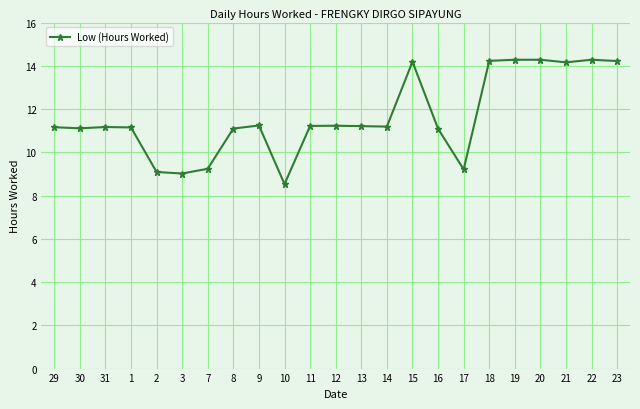

Which label corresponds to the smallest value in the chart?

10